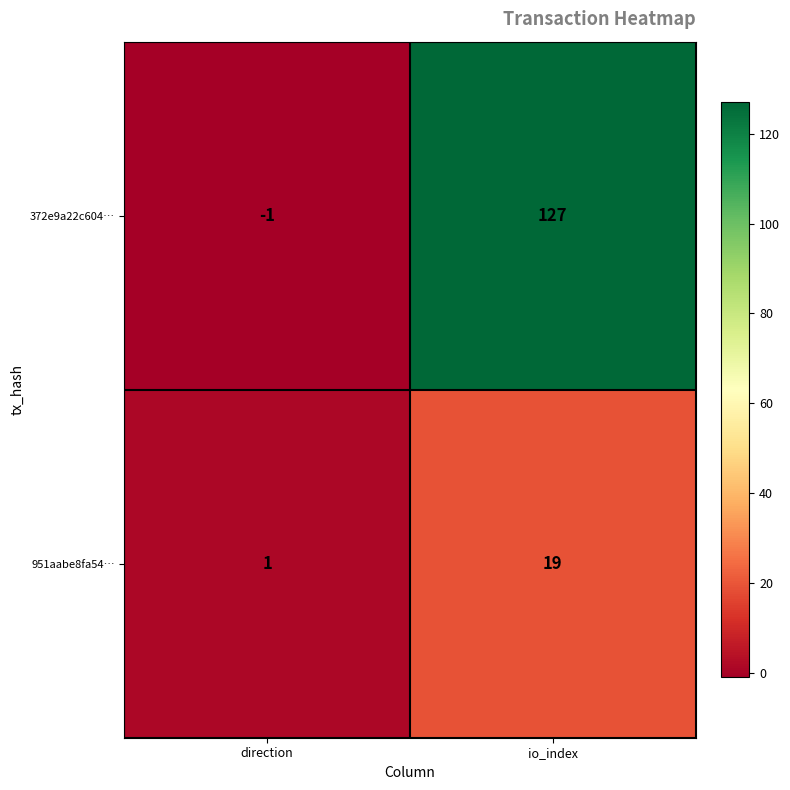

At which category is the sum across all series the highest?

io_index